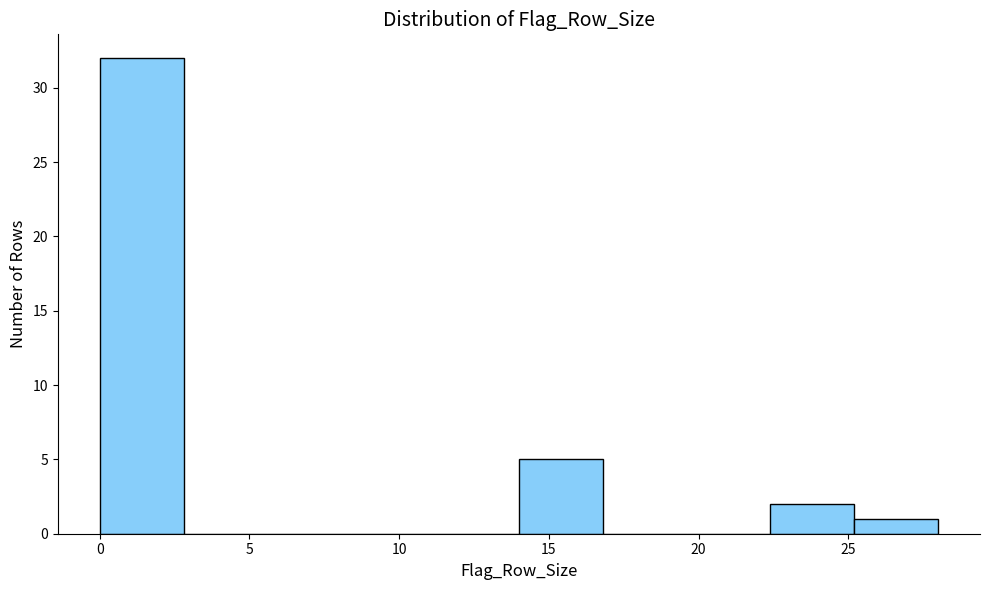

Over which range of the x-axis is the bar tallest?

0.0 to 2.8